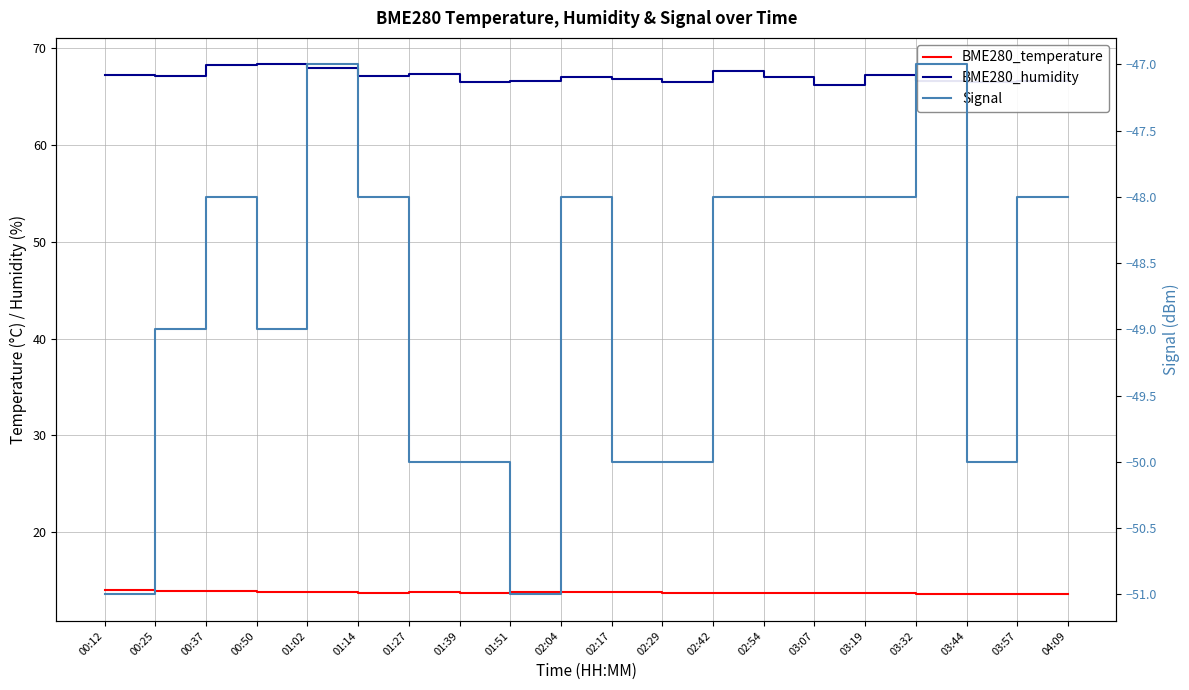

Reading left to right, transcribe all the data shown in this chart.

BME280_temperature: 00:12=14.0	00:25=13.9	00:37=13.9	00:50=13.8	01:02=13.8	01:14=13.7	01:27=13.8	01:39=13.8	01:51=13.8	02:04=13.8	02:17=13.8	02:29=13.8	02:42=13.8	02:54=13.7	03:07=13.7	03:19=13.7	03:32=13.7	03:44=13.6	03:57=13.6	04:09=13.6
BME280_humidity: 00:12=67.2	00:25=67.1	00:37=68.3	00:50=68.3	01:02=67.9	01:14=67.2	01:27=67.3	01:39=66.5	01:51=66.6	02:04=67.0	02:17=66.8	02:29=66.5	02:42=67.6	02:54=67.0	03:07=66.2	03:19=67.2	03:32=66.6	03:44=66.5	03:57=66.6	04:09=67.0
Signal: 00:12=-51.0	00:25=-49.0	00:37=-48.0	00:50=-49.0	01:02=-47.0	01:14=-48.0	01:27=-50.0	01:39=-50.0	01:51=-51.0	02:04=-48.0	02:17=-50.0	02:29=-50.0	02:42=-48.0	02:54=-48.0	03:07=-48.0	03:19=-48.0	03:32=-47.0	03:44=-50.0	03:57=-48.0	04:09=-48.0